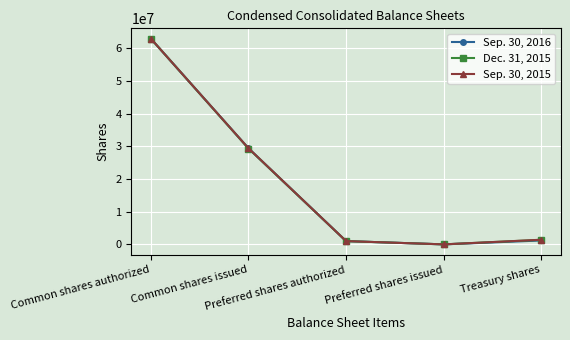

Rank the series by their average value, from highest to lowest.

Sep. 30, 2015, Dec. 31, 2015, Sep. 30, 2016